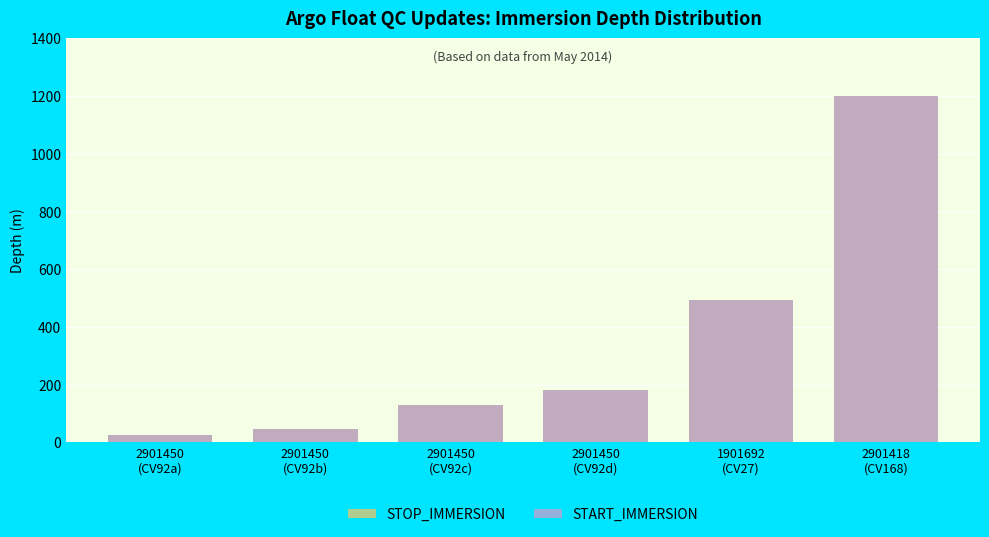

How many bars are there in total?

12